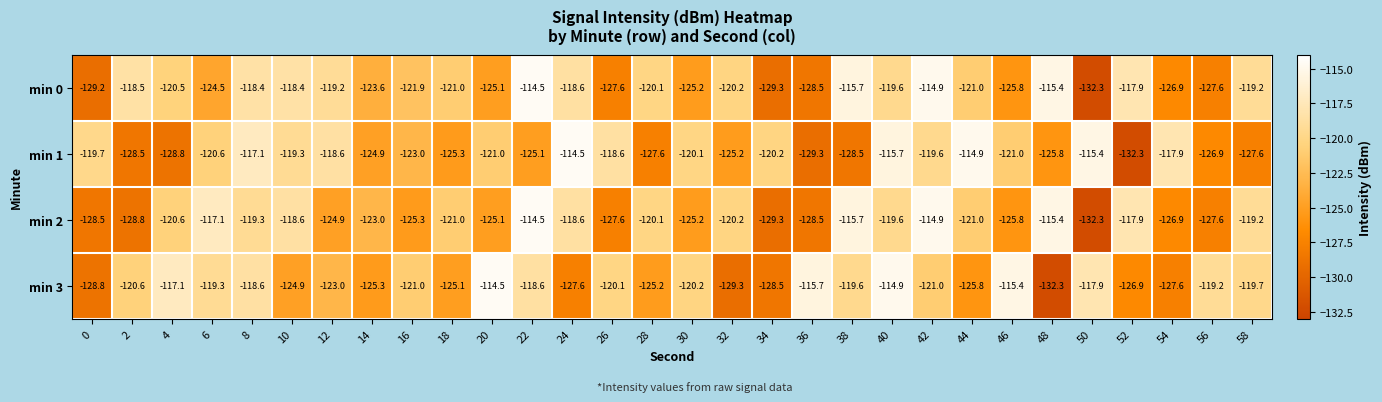

At which category is the sum across all series the highest?

40